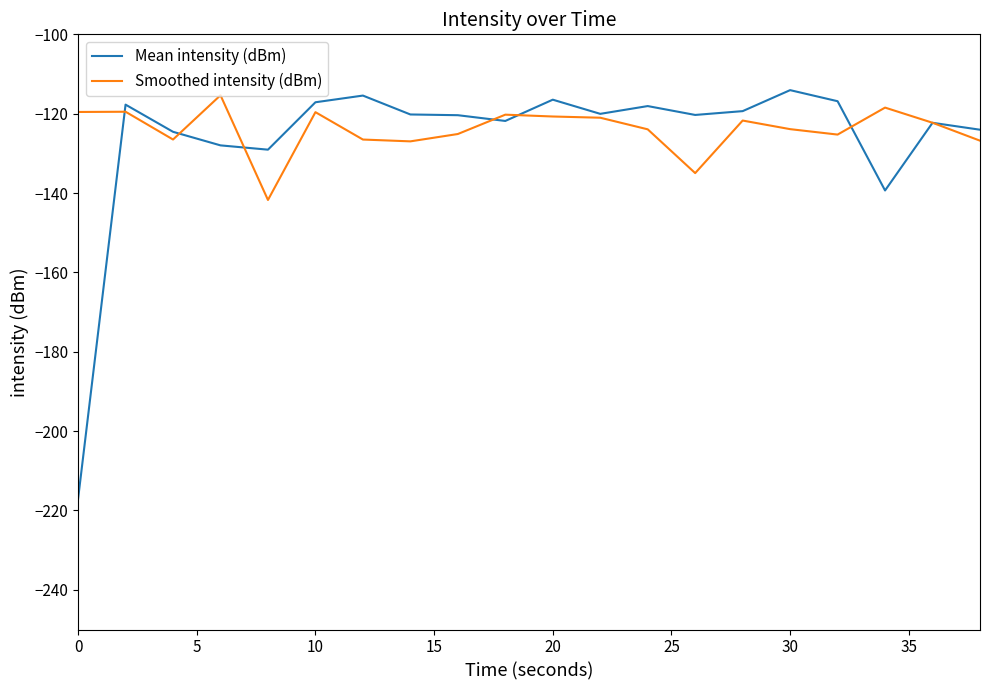

What is the highest value of the Mean intensity (dBm) series?

-114.1